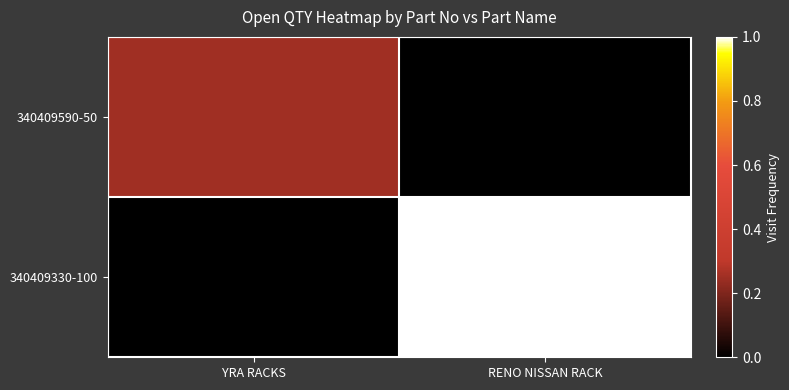

What is the greatest value displayed?

1.0